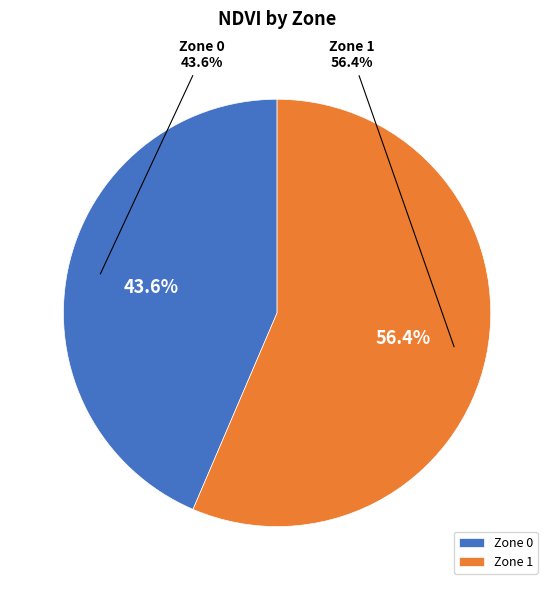

What is the change in value from Zone 0 to Zone 1?

+13